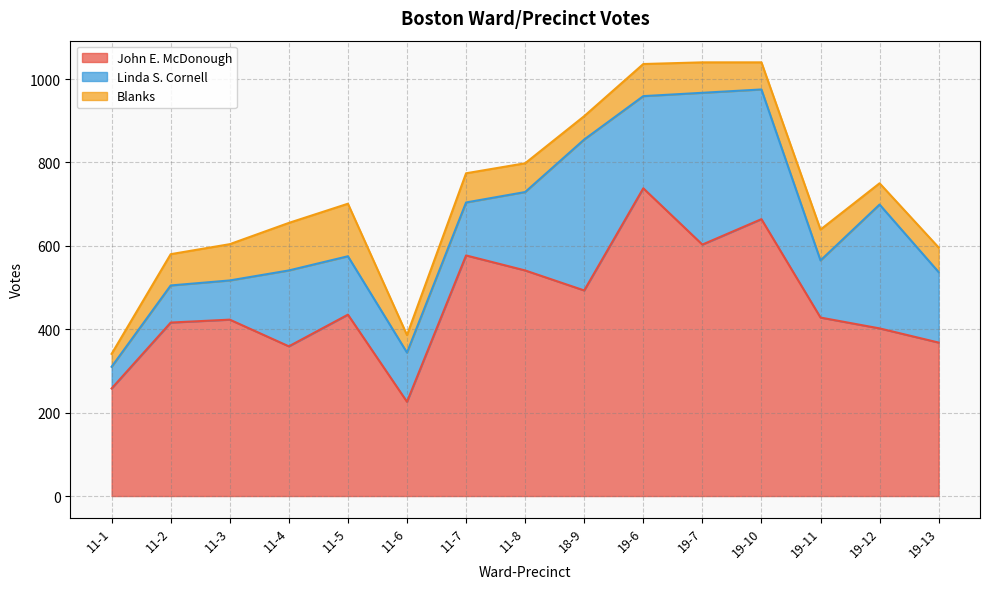

Is it true that John E. McDonough equals 423 at 11-3?

True